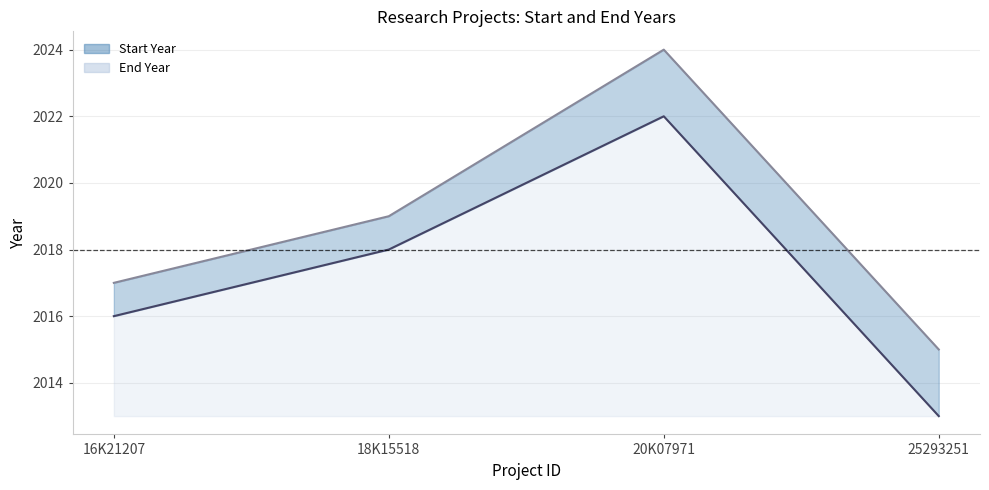

Which series has the largest total across all categories?

End Year line